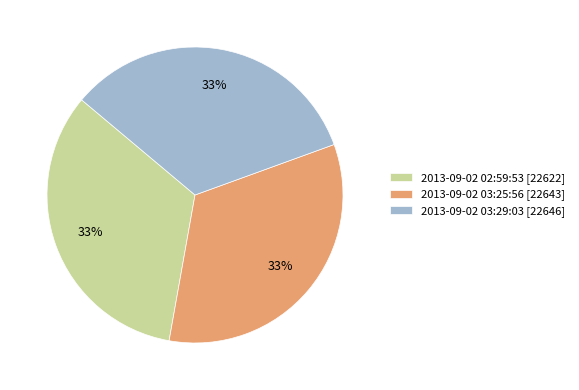

What is the ratio of the value at 2013-09-02 02:59:53 [22622] to the value at 2013-09-02 03:29:03 [22646]?

1.0